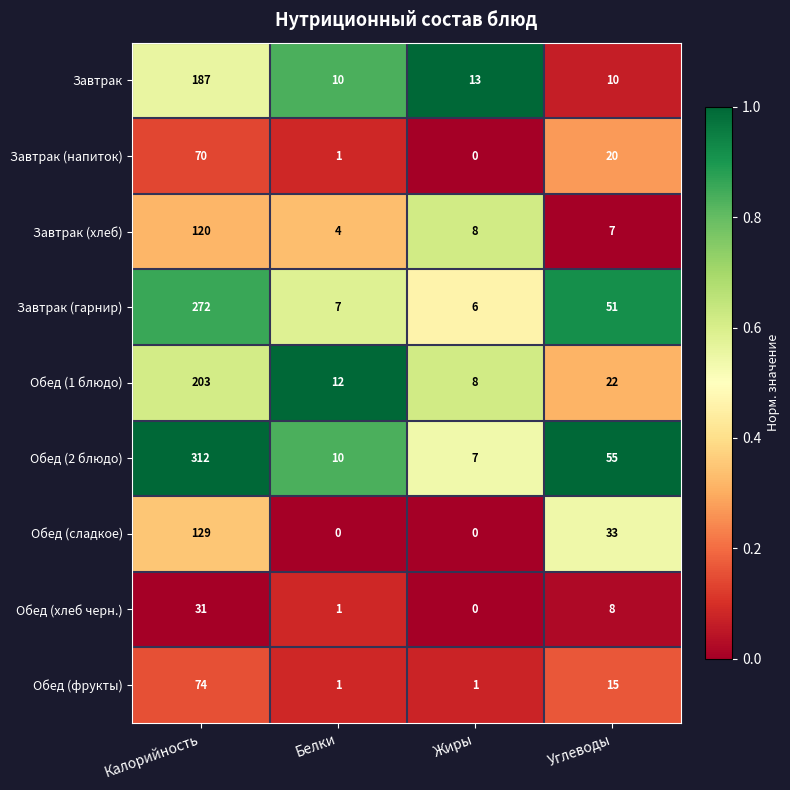

Rank the series by their maximum value, from lowest to highest.

Обед (хлеб черн.), Завтрак (напиток), Обед (фрукты), Завтрак (хлеб), Обед (сладкое), Завтрак, Обед (1 блюдо), Завтрак (гарнир), Обед (2 блюдо)